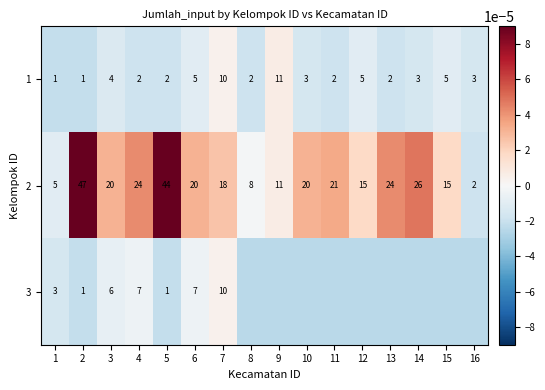

The 2 series shows 24.0 at 13. True or false?

True